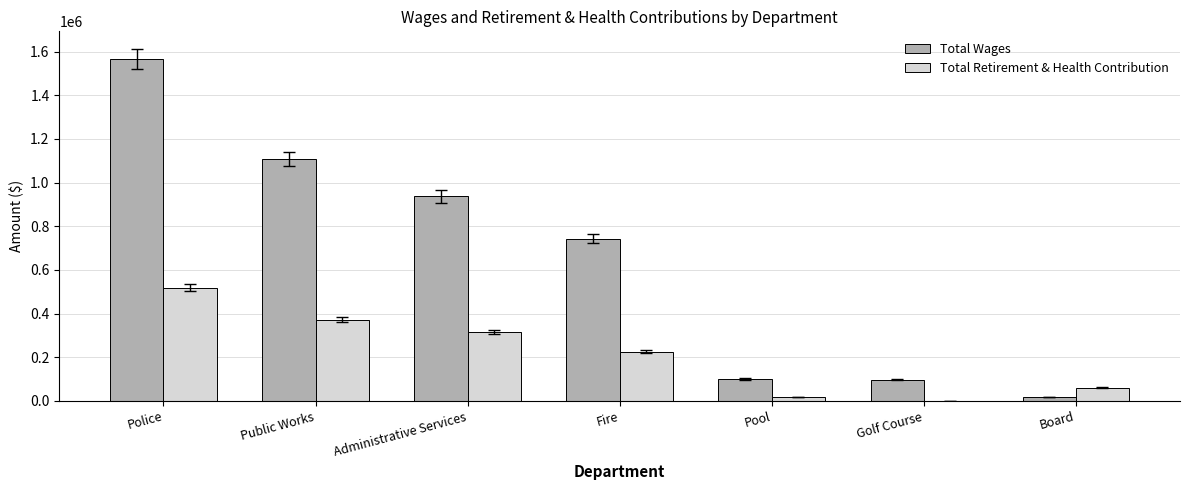

Which series has the largest range (max minus min)?

Total Wages